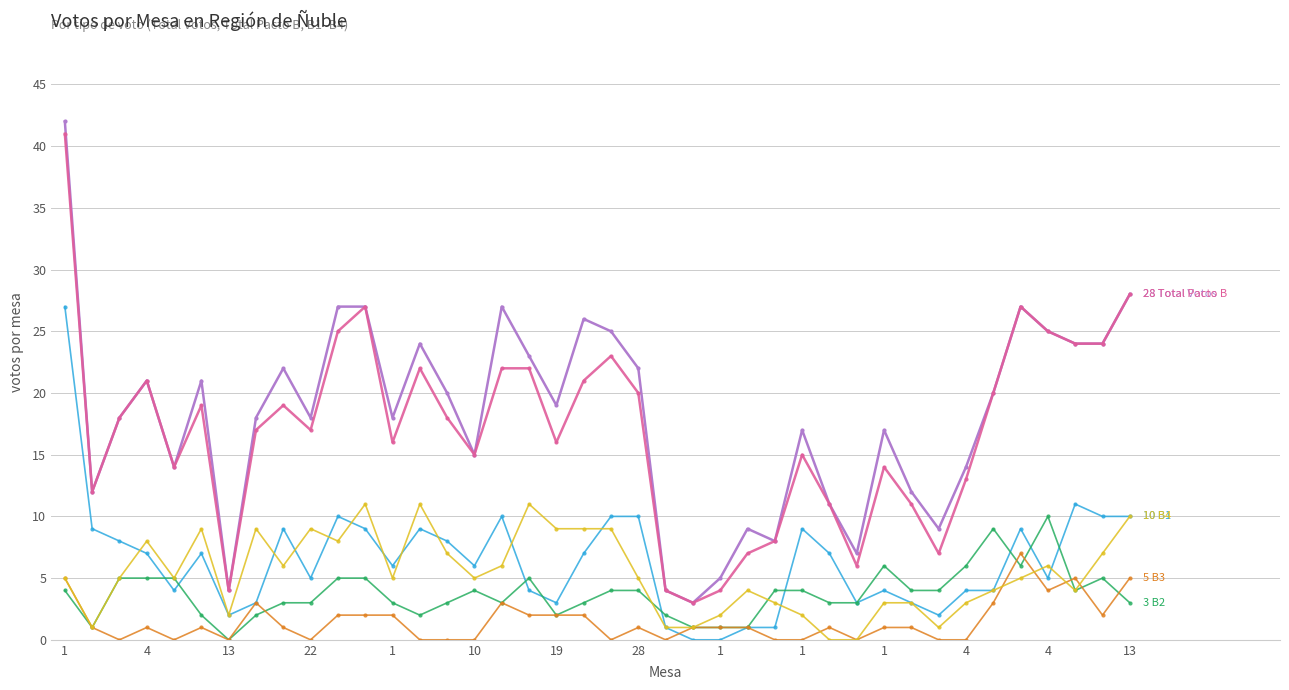

What is the maximum value shown in the chart?

42